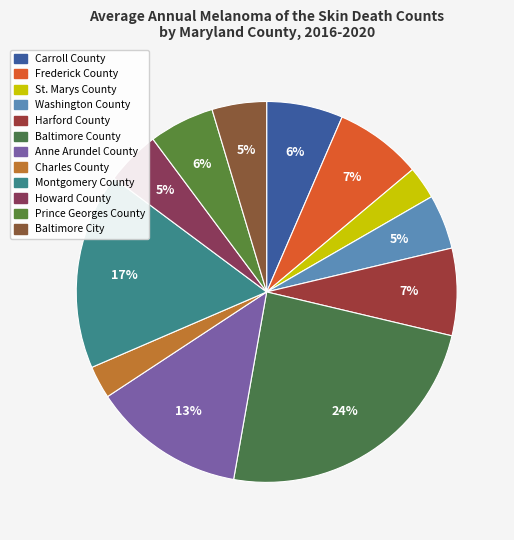

Is it true that Harford County is 20% of the pie?

False